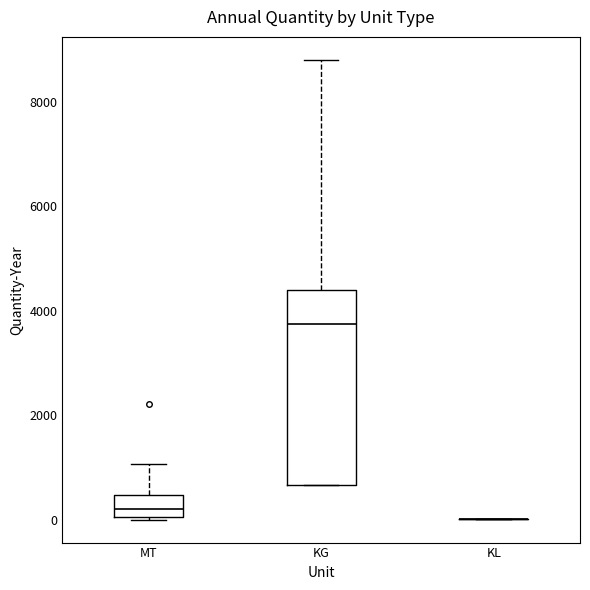

Comparing the boxes themselves (not the whiskers), which one is the tallest?

KG